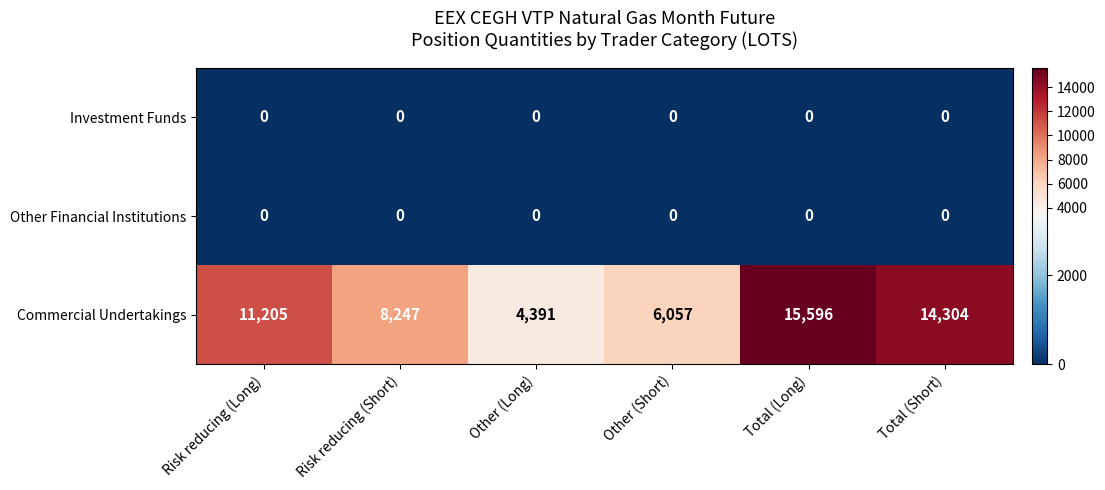

What is the total value across all series at Other (Long)?

4391